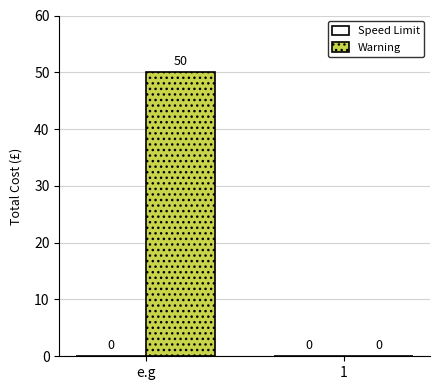

What is the maximum value shown in the chart?

50